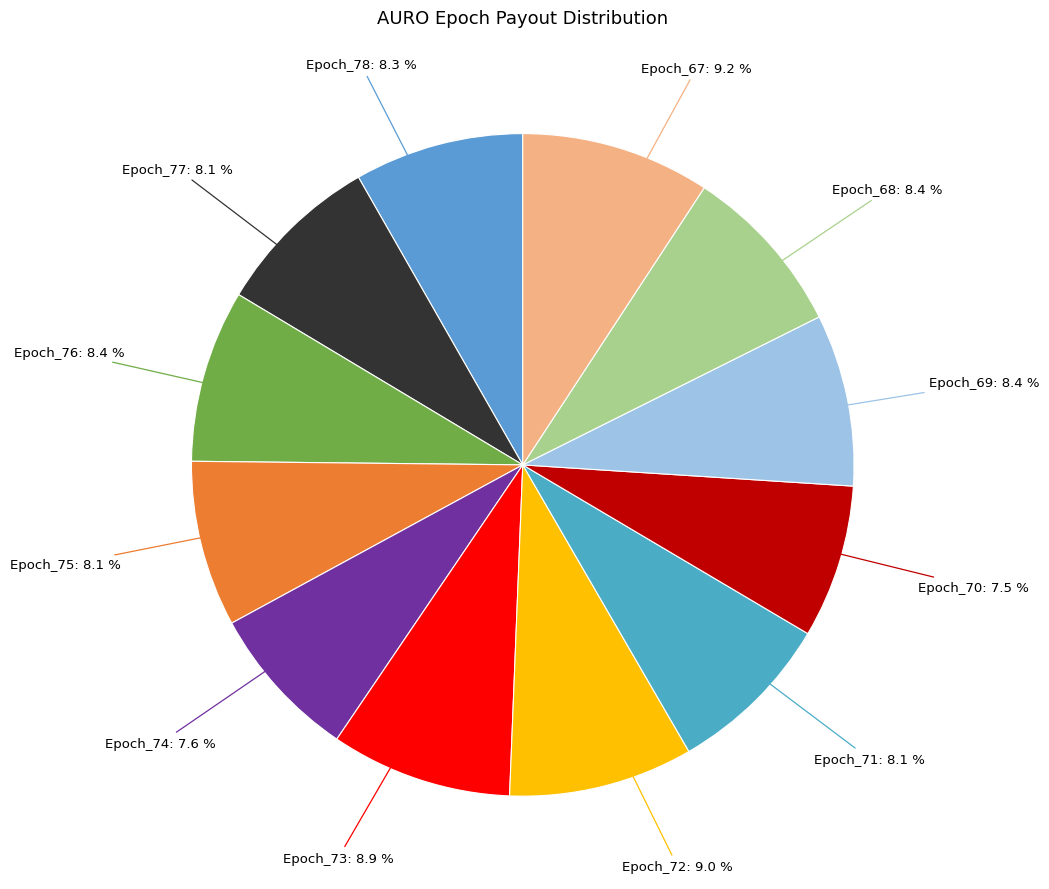

Count the number of slices in the pie.

12